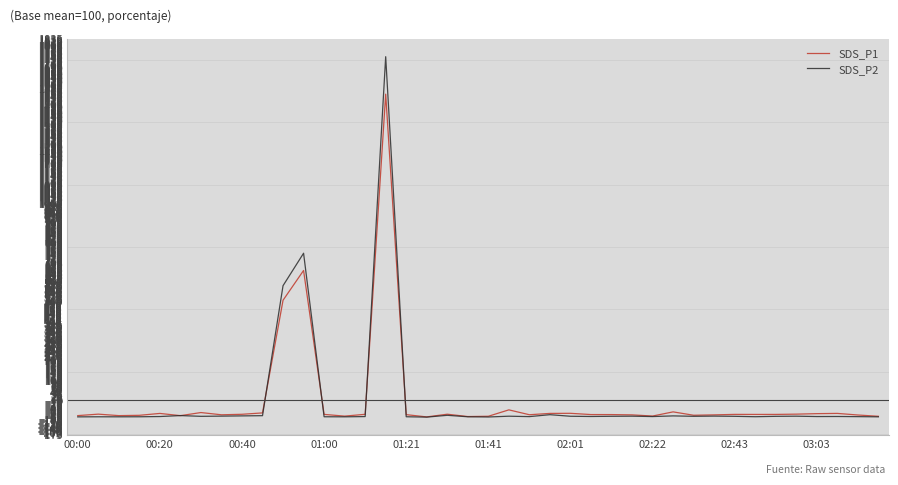

Rank the series by their maximum value, from lowest to highest.

SDS_P1, SDS_P2